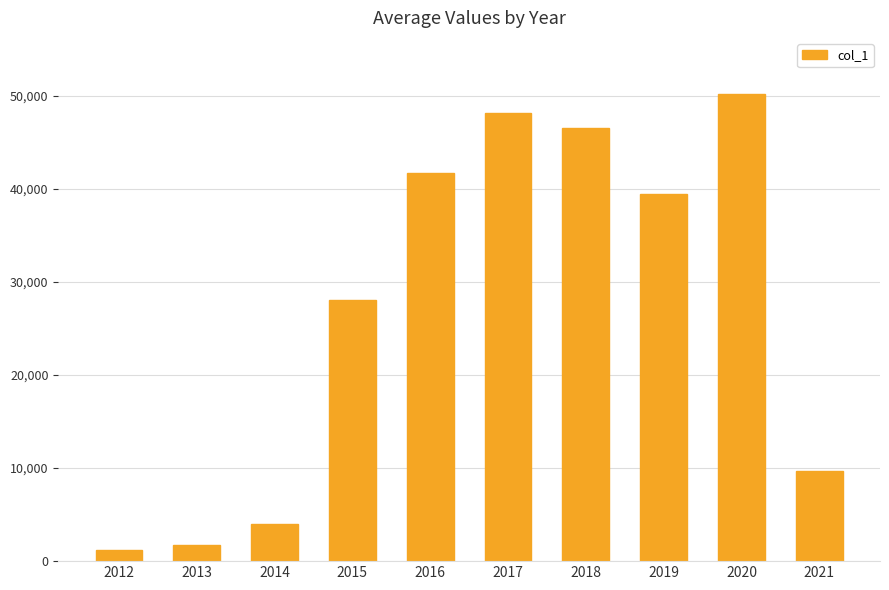

The chart shows a value of 11308.9 at 2017. True or false?

False